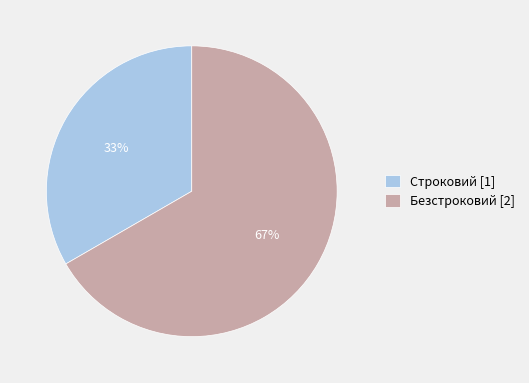

Which category accounts for the majority?

Безстроковий